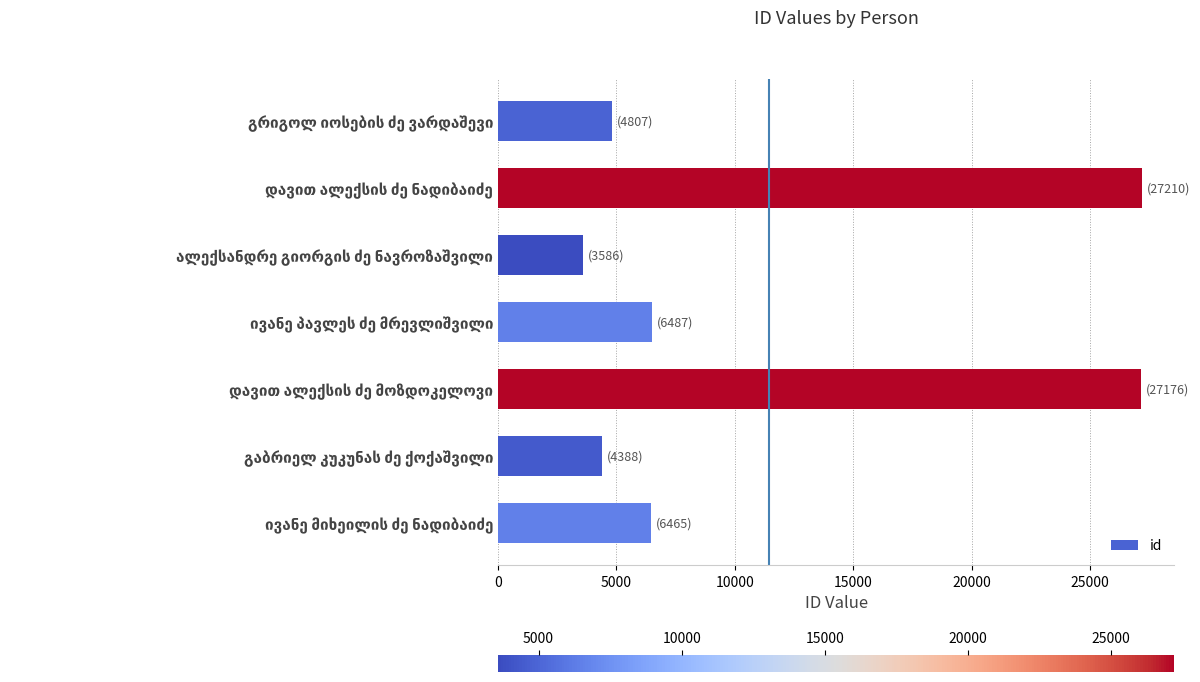

What is the minimum value shown in the chart?

3586